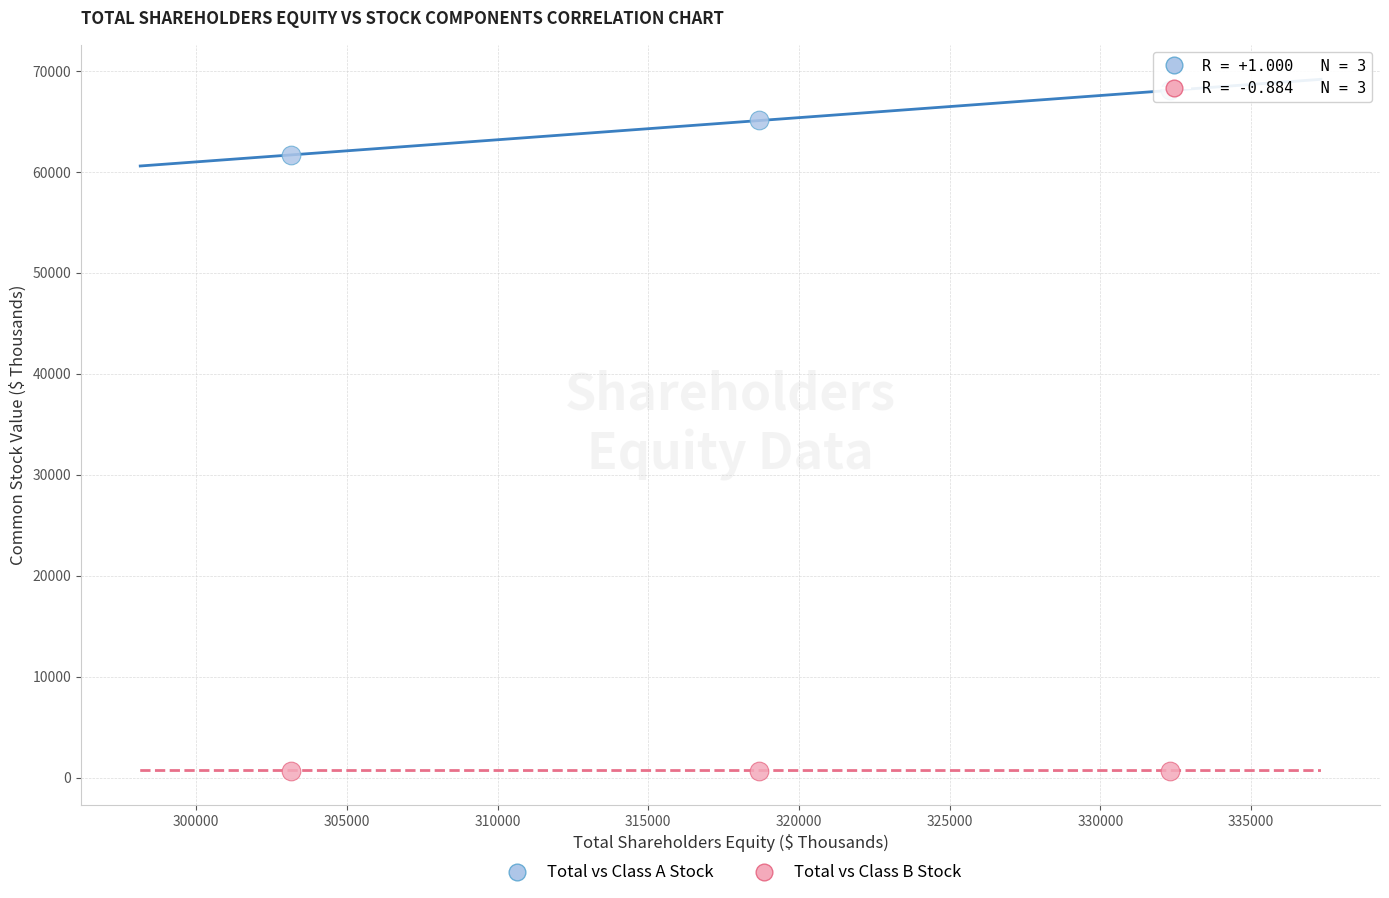

What is the X range (max minus min) for the scatter plot?

29175